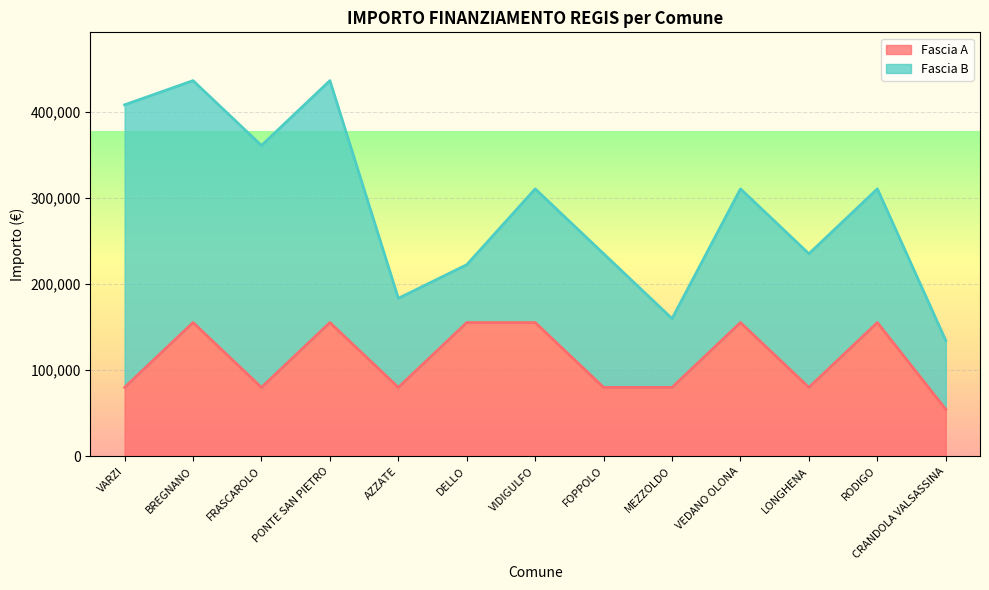

Which has a higher value, BREGNANO or LONGHENA?

BREGNANO